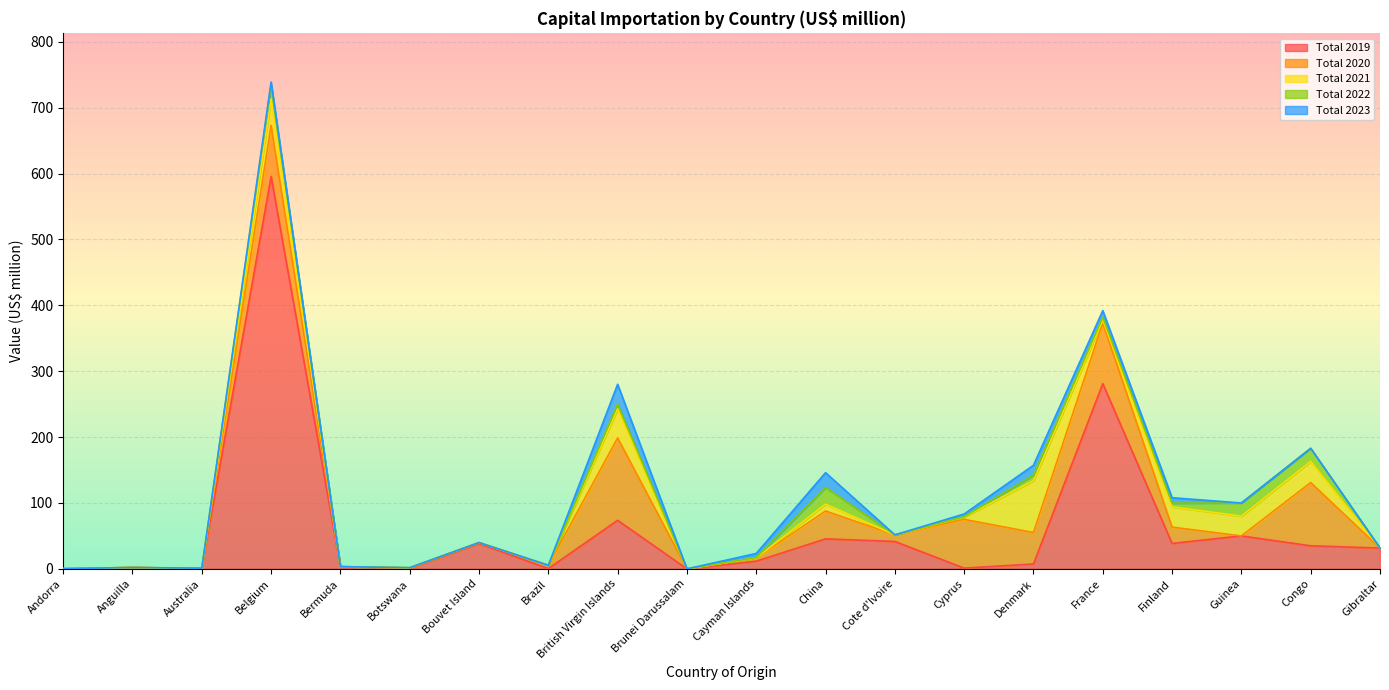

What is the label of the 5th point from the right?

France